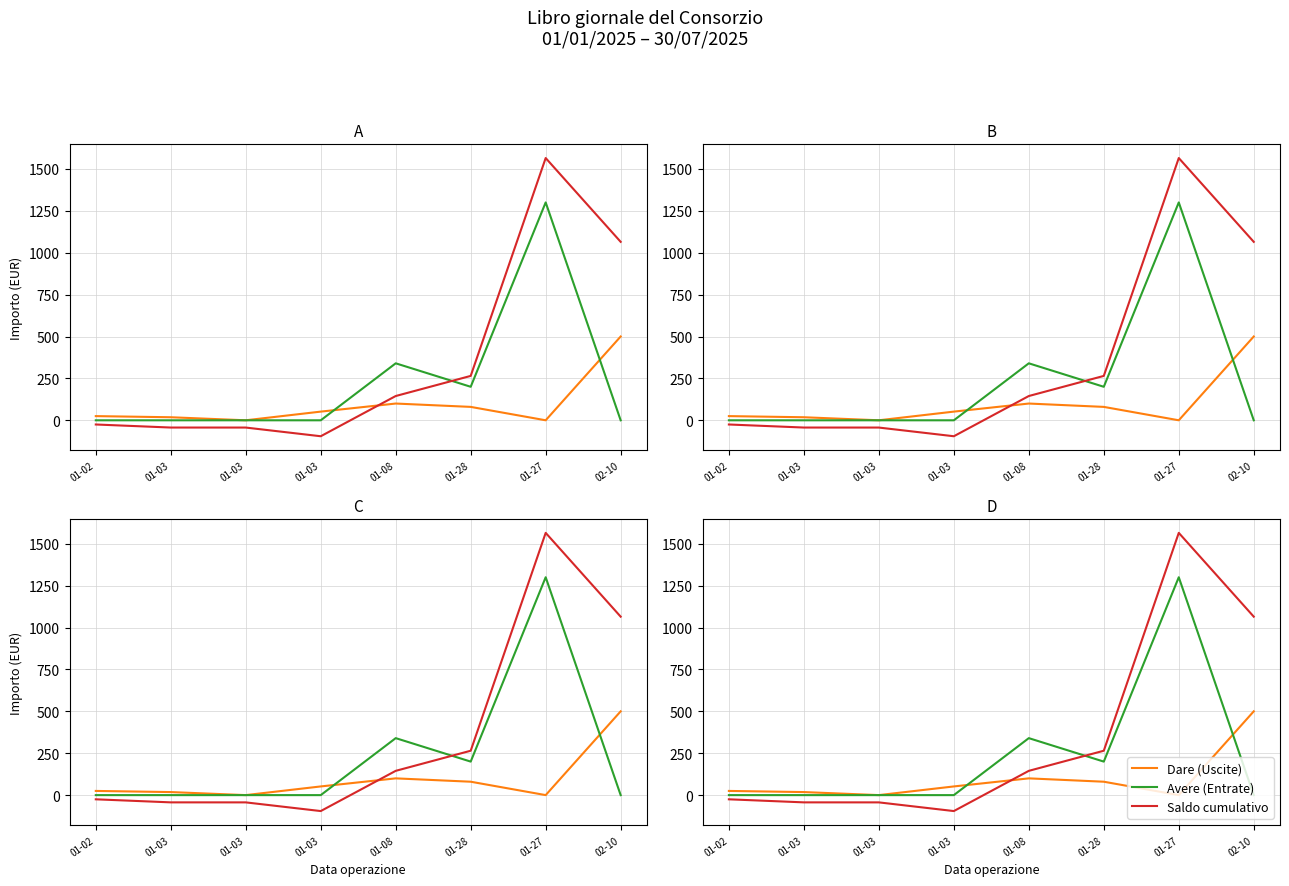

At which category is the sum across all series the highest?

01-27